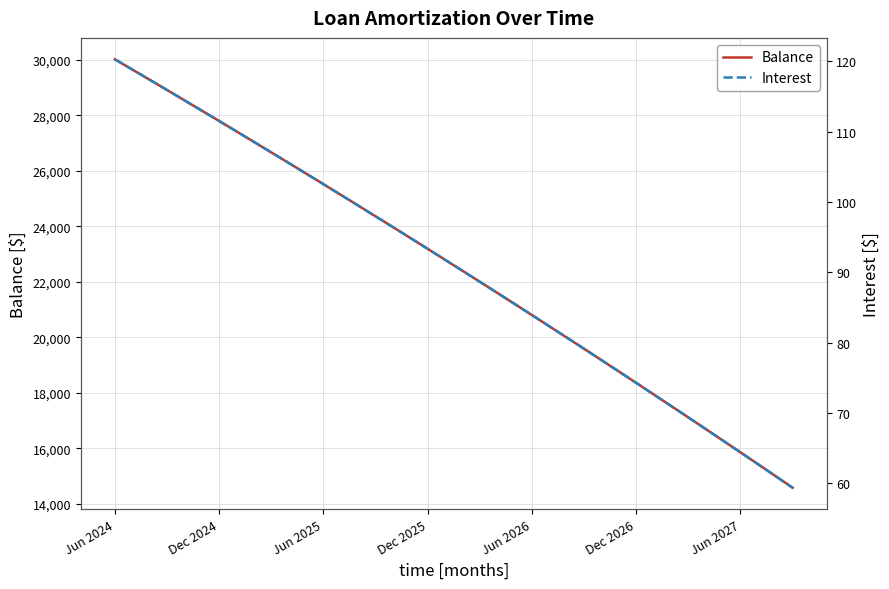

Which category has the highest value in the Balance series?

Jun 2024